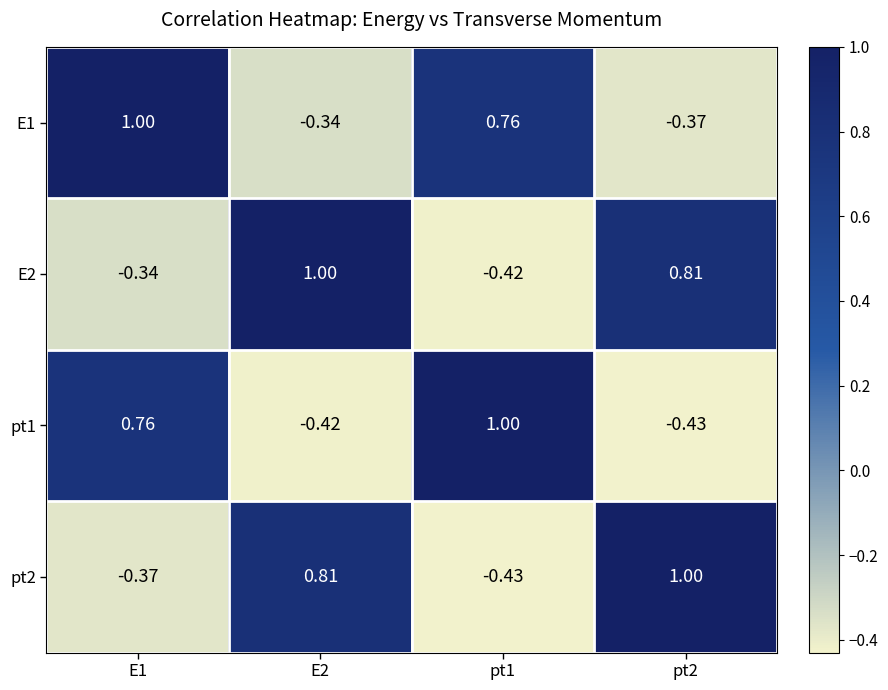

Is the value of E2 at E2 greater than the value of pt2 at E2?

Yes